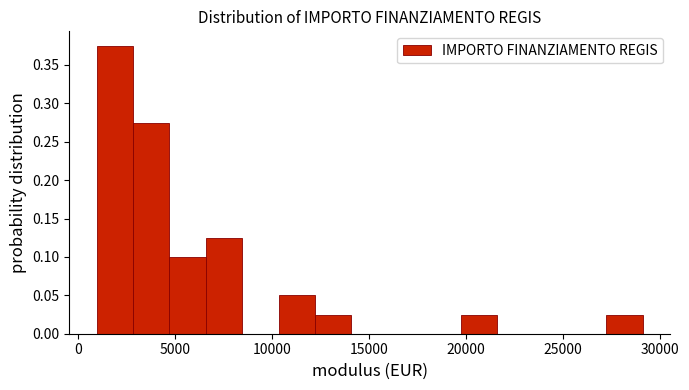

Read against the x-axis, roughly where is the centre of the tallest bar?

2000